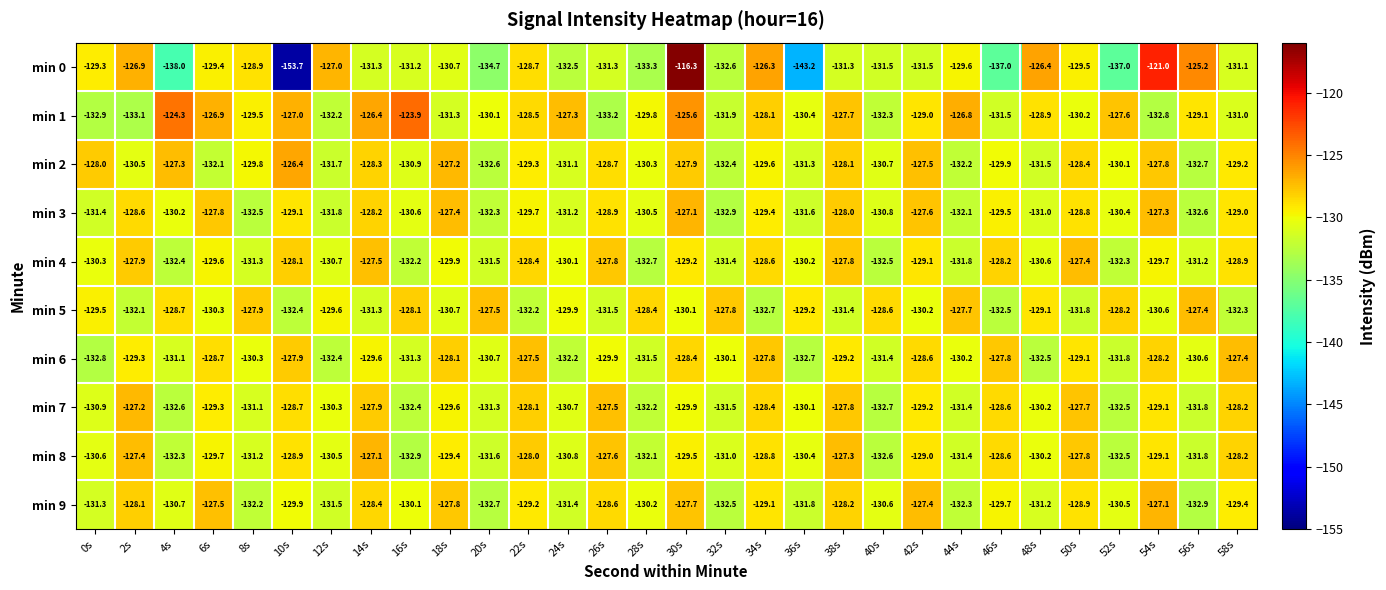

Where is min 0 nearest to the value -135?

20s